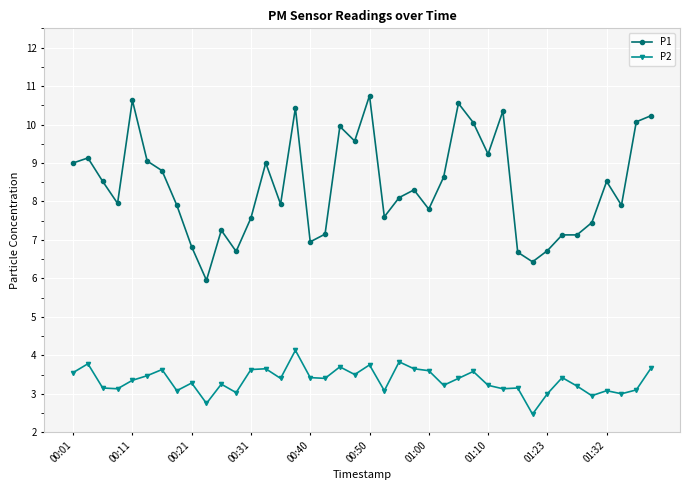

What is the sum of all P2 values?

133.8